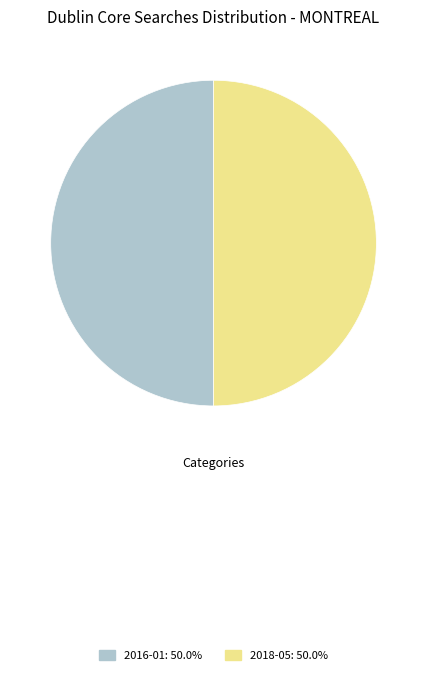

Which category has the biggest portion of the pie?

2016-01